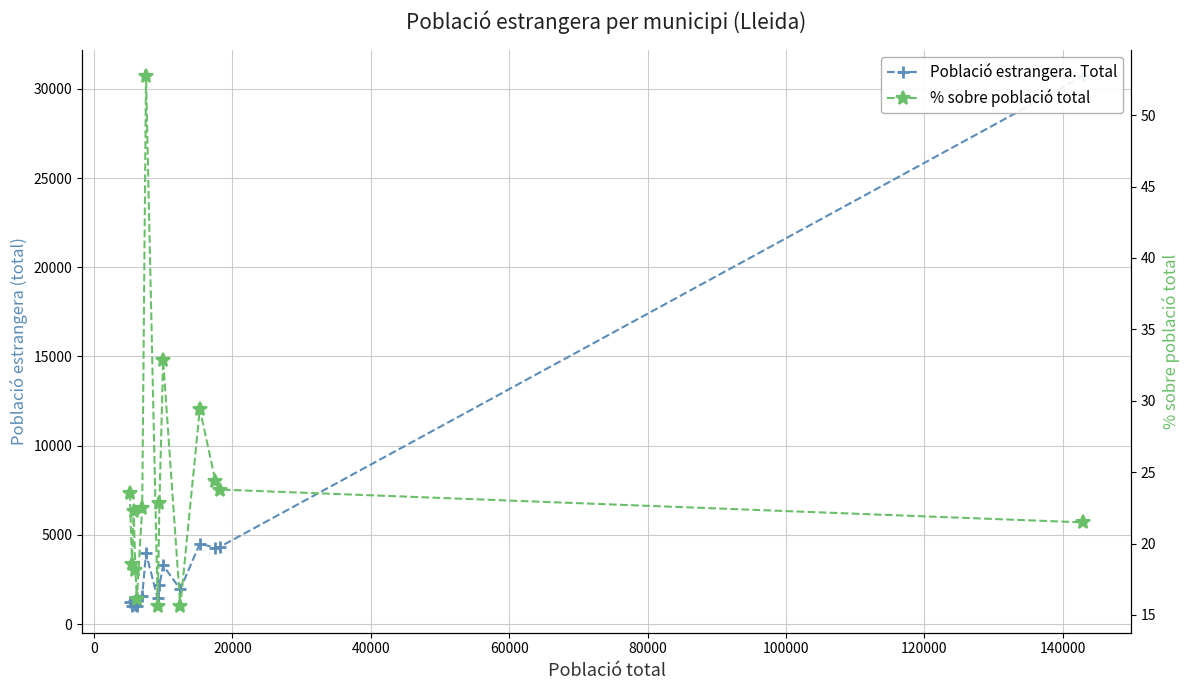

Rank the series by their average value, from highest to lowest.

Població estrangera. Total, % sobre població total